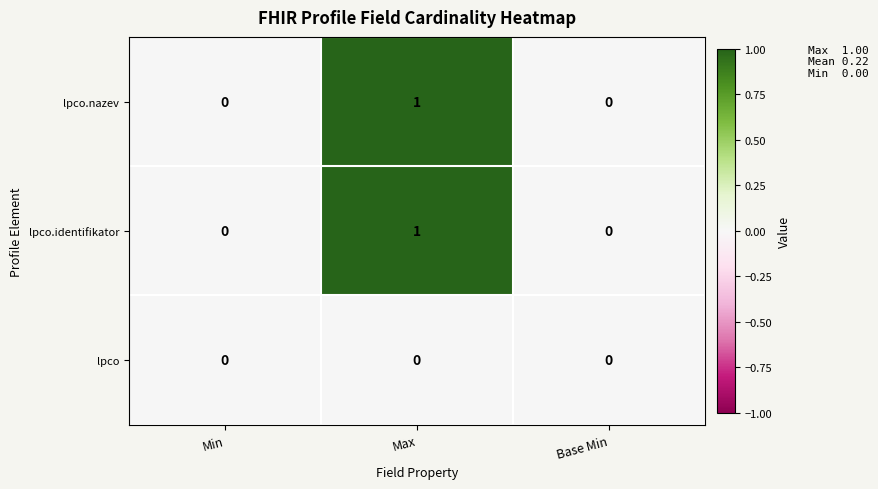

Count the lpco.identifikator values in the range 0 to 1.

3